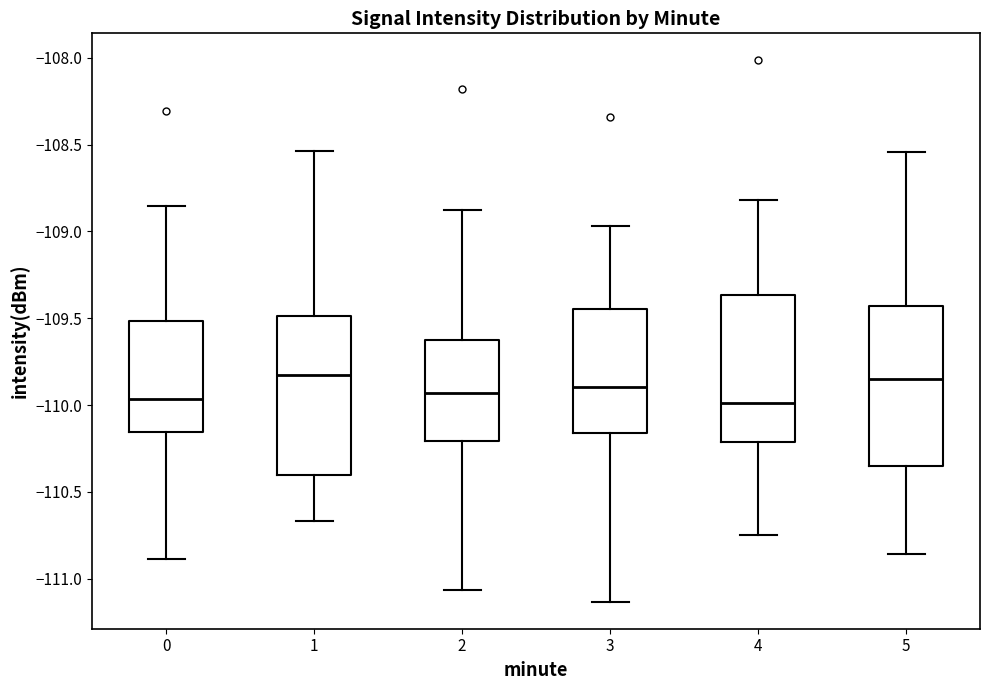

Where is the upper edge of the box at x = 3 on the y-axis? The values are not printed on the chart, so give them approximately, as read against the axis.

-109.45